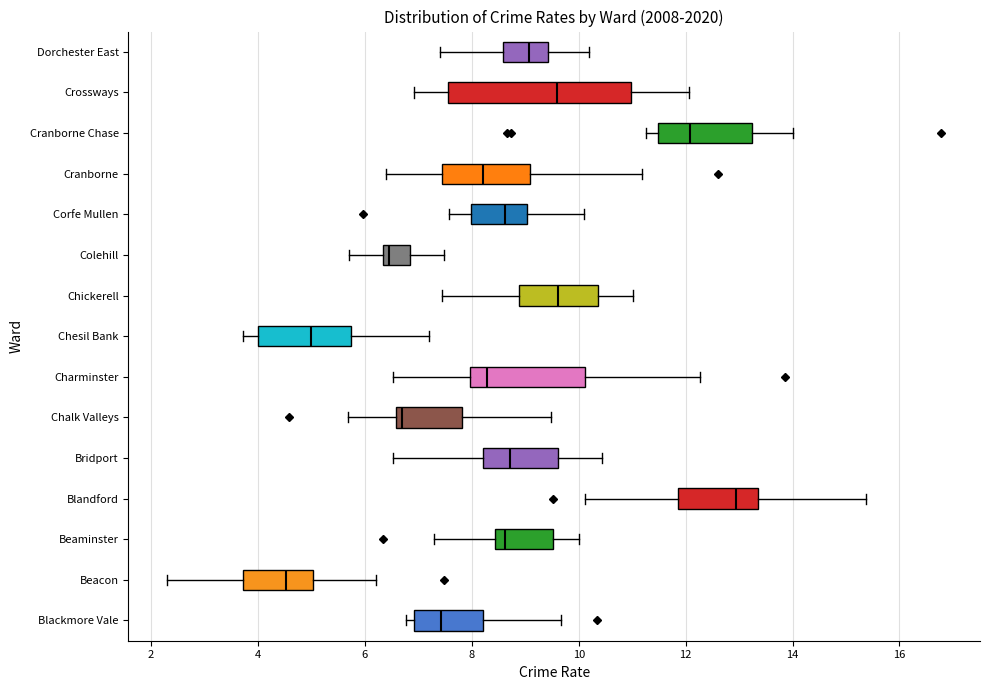

Which box is the widest, from its left edge to its right edge?

Crossways